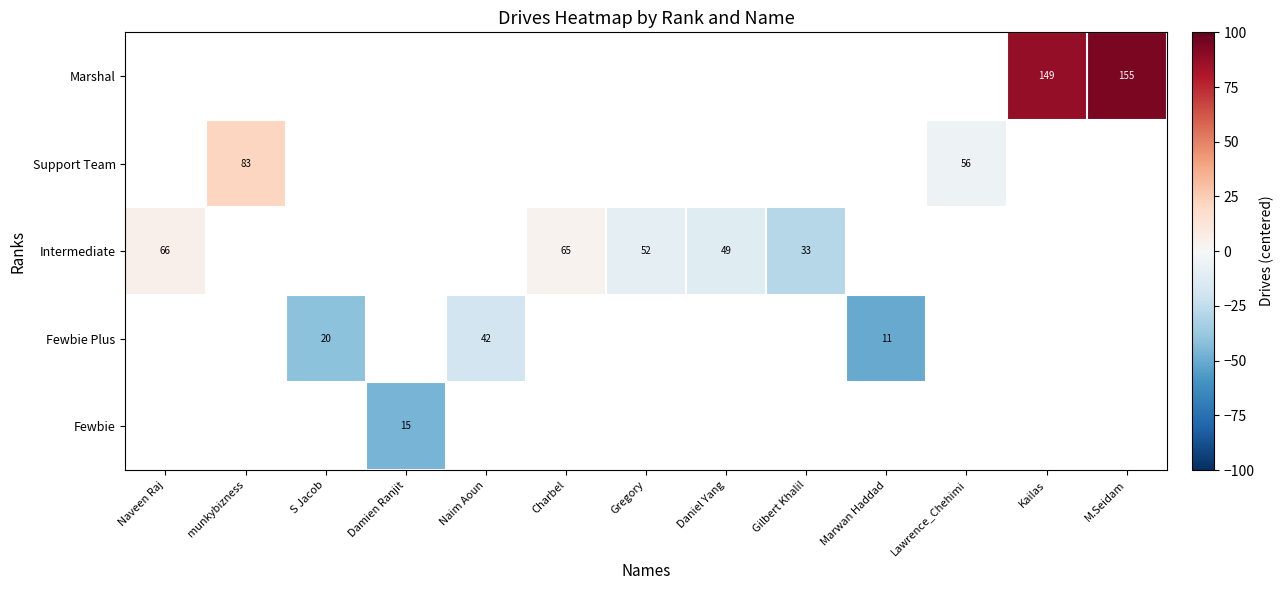

Is the value of Marshal at Kailas greater than the value of Fewbie Plus at Marwan Haddad?

Yes